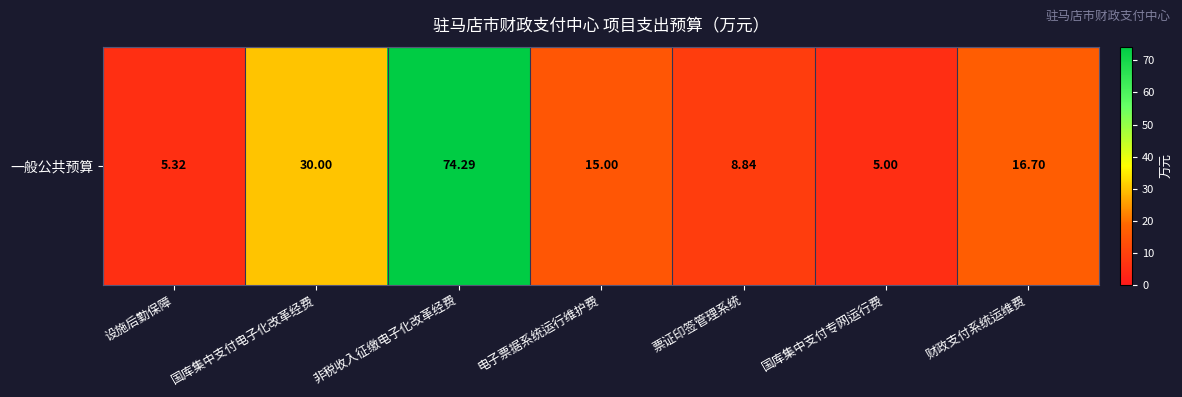

What is the sum of the values at 票证印签管理系统 and 设施后勤保障?

14.2